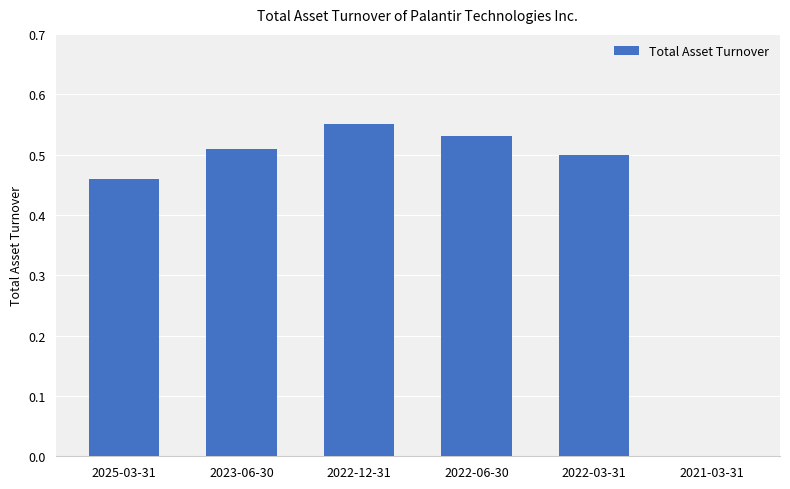

The chart shows a value of 0.0 at 2021-03-31. True or false?

True